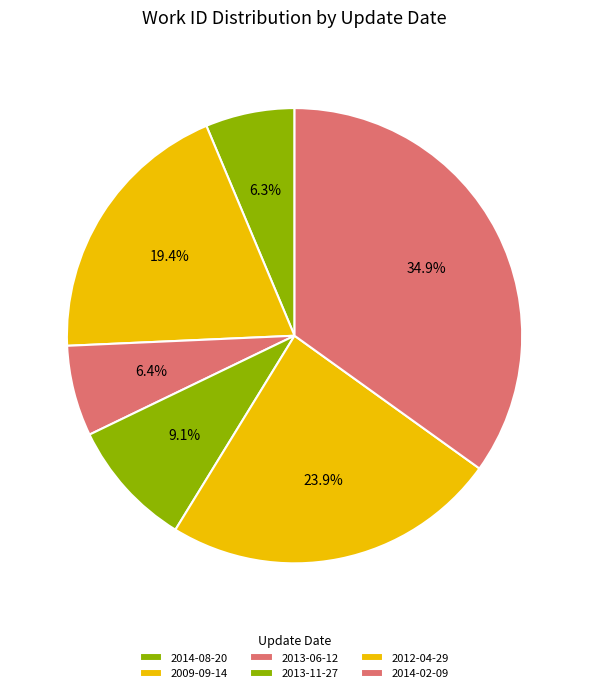

Does 2013-11-27 account for over 50% of the chart?

No